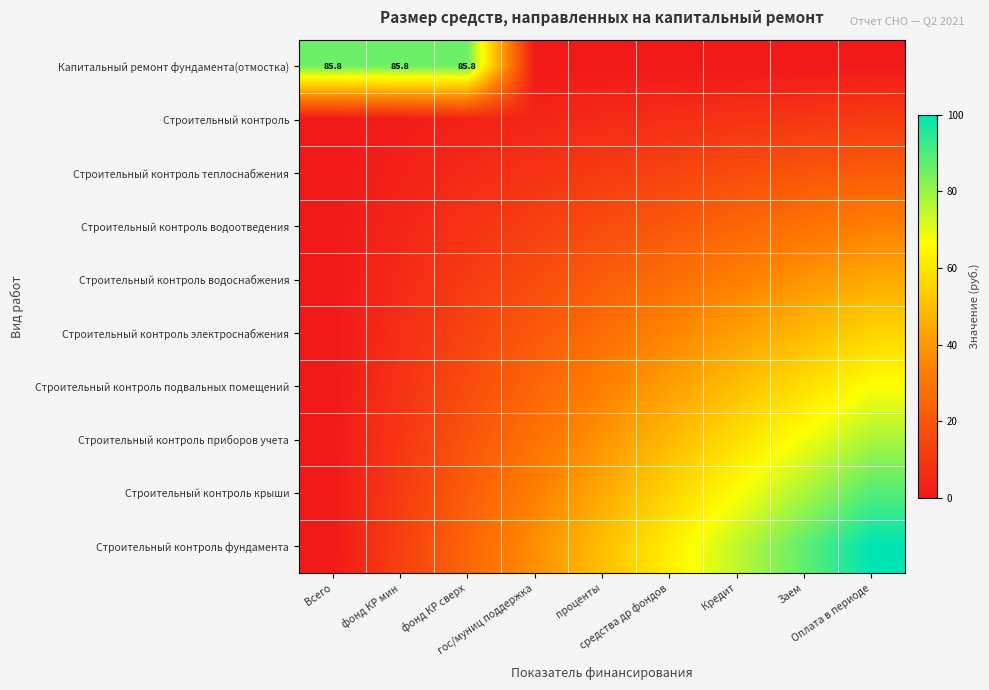

What is the total value across all series at гос/муниц поддержка?

187.5